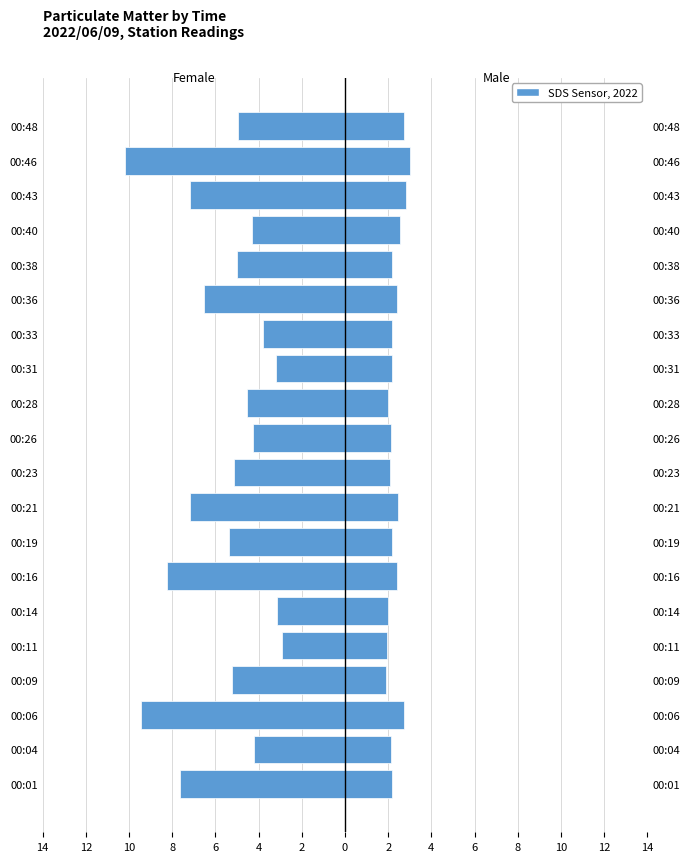

The value of SDS_P2 at 00:40 is 2.5. True or false?

True